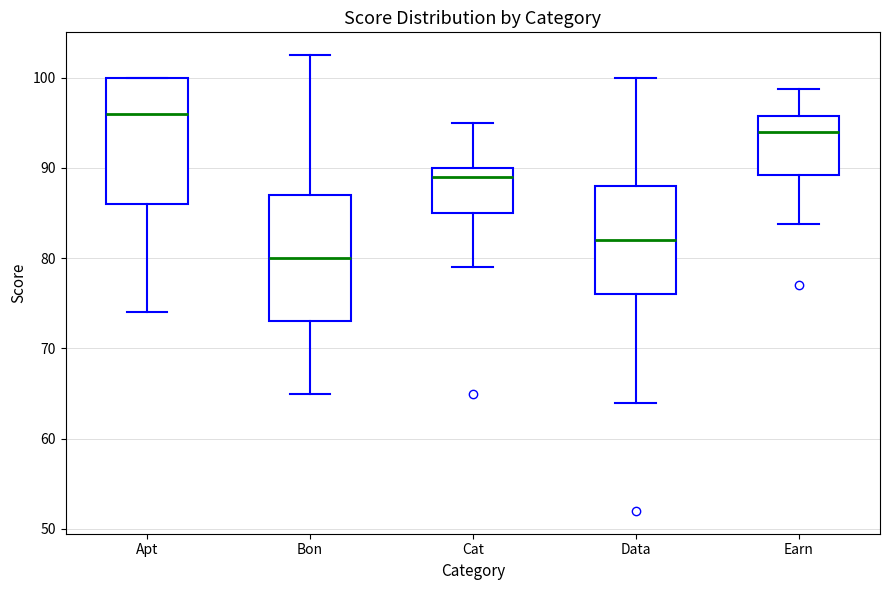

Where does the upper whisker of the box for Data end on the y-axis? The values are not printed on the chart, so give them approximately, as read against the axis.

100